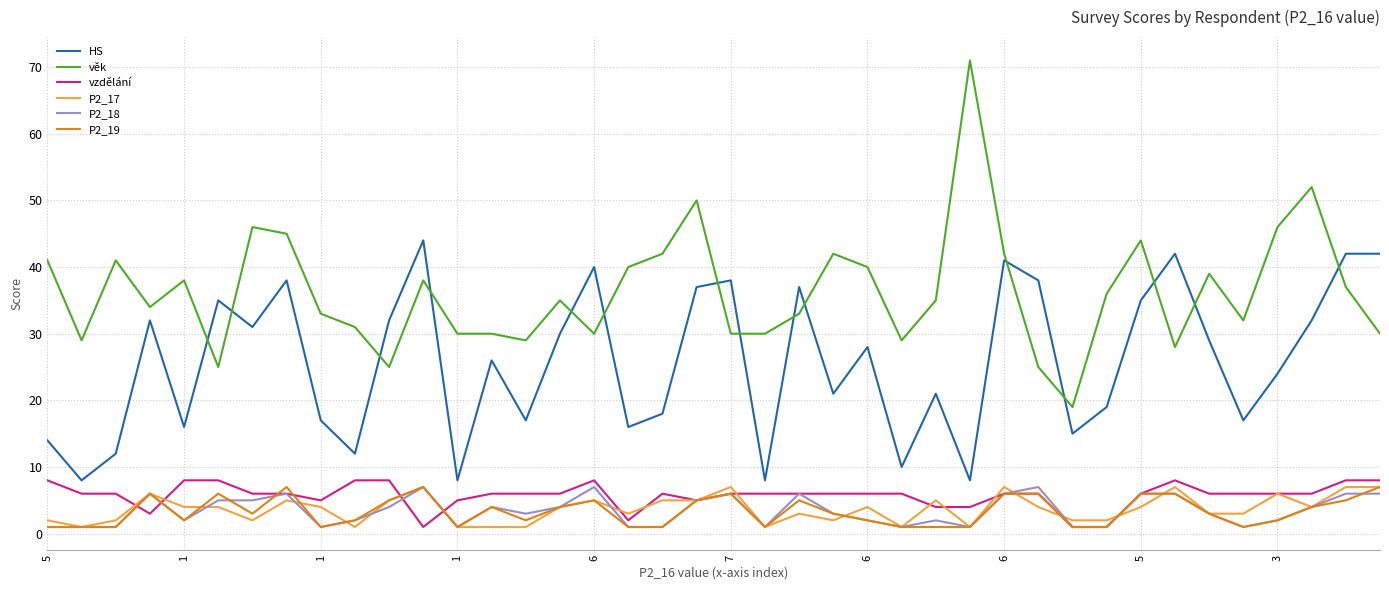

Reading left to right, transcribe all the data shown in this chart.

HS: 14	8	12	32	16	35	31	38	17	12	32	44	8	26	17	30	40	16	18	37	38	8	37	21	28	10	21	8	41	38	15	19	35	42	29	17	24	32	42	42
věk: 41	29	41	34	38	25	46	45	33	31	25	38	30	30	29	35	30	40	42	50	30	30	33	42	40	29	35	71	42	25	19	36	44	28	39	32	46	52	37	30
vzdělání: 8	6	6	3	8	8	6	6	5	8	8	1	5	6	6	6	8	2	6	5	6	6	6	6	6	6	4	4	6	6	1	1	6	8	6	6	6	6	8	8
P2_17: 2	1	2	6	4	4	2	5	4	1	5	7	1	1	1	4	5	3	5	5	7	1	3	2	4	1	5	1	7	4	2	2	4	7	3	3	6	4	7	7
P2_18: 1	1	1	6	2	5	5	6	1	2	4	7	1	4	3	4	7	1	1	5	6	1	6	3	2	1	2	1	6	7	1	1	6	6	3	1	2	4	6	6
P2_19: 1	1	1	6	2	6	3	7	1	2	5	7	1	4	2	4	5	1	1	5	6	1	5	3	2	1	1	1	6	6	1	1	6	6	3	1	2	4	5	7